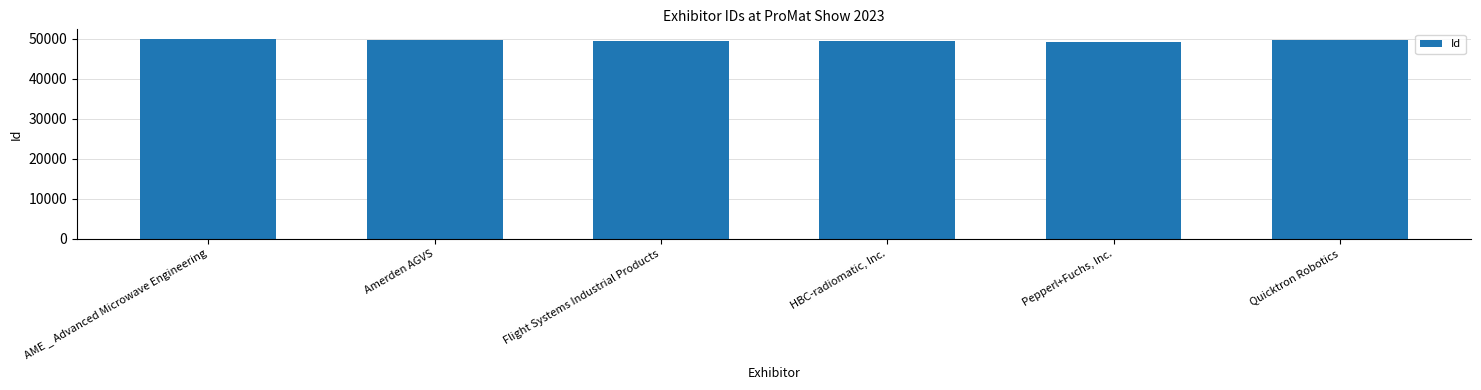

What value does the data have at Quicktron Robotics?

49719